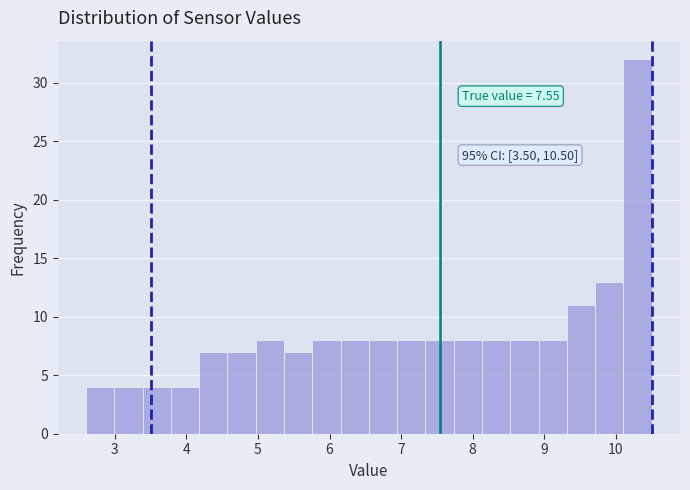

Around what value on the x-axis is the tallest bar? Give the approximate position of its centre, as read against the axis.

10.3